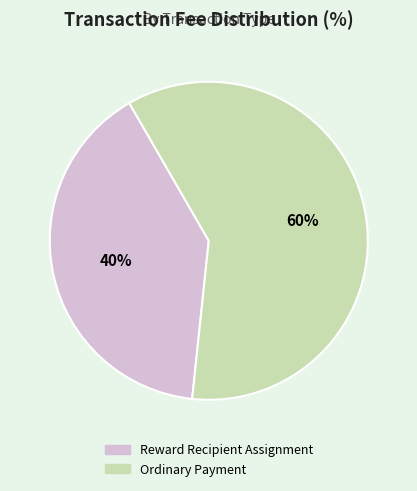

How many slices are in this pie chart?

2